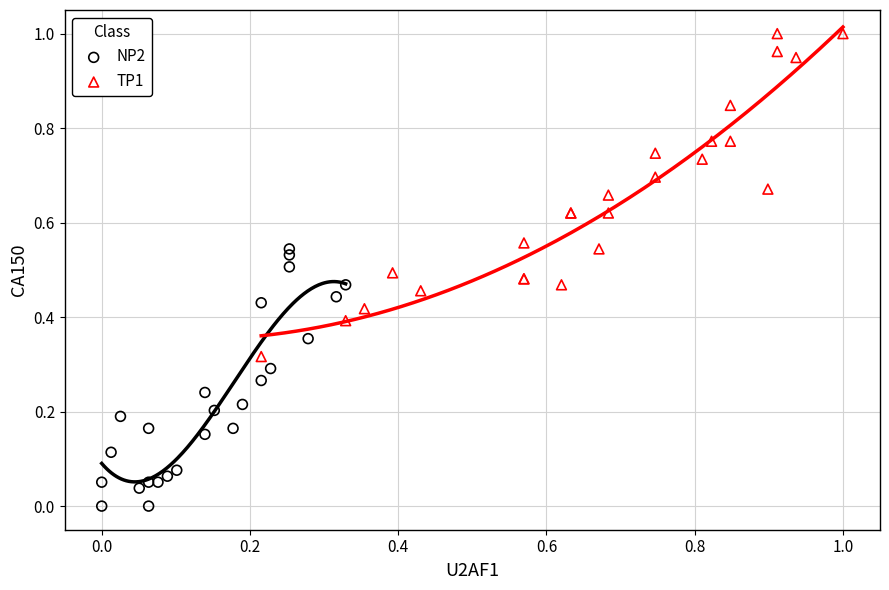

Which series reaches the maximum Y coordinate?

TP1